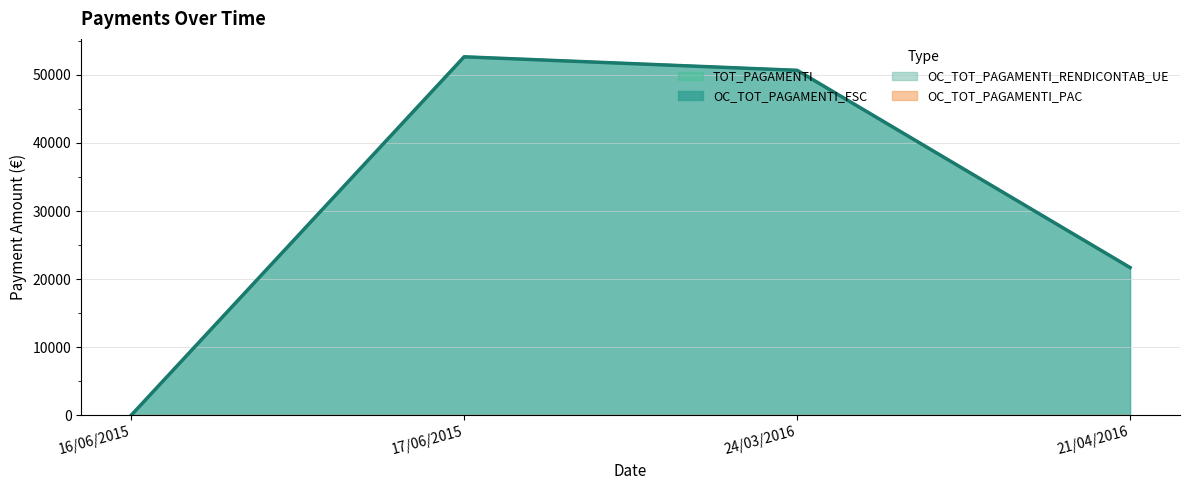

At which label does OC_TOT_PAGAMENTI_FSC first exceed 50659?

17/06/2015